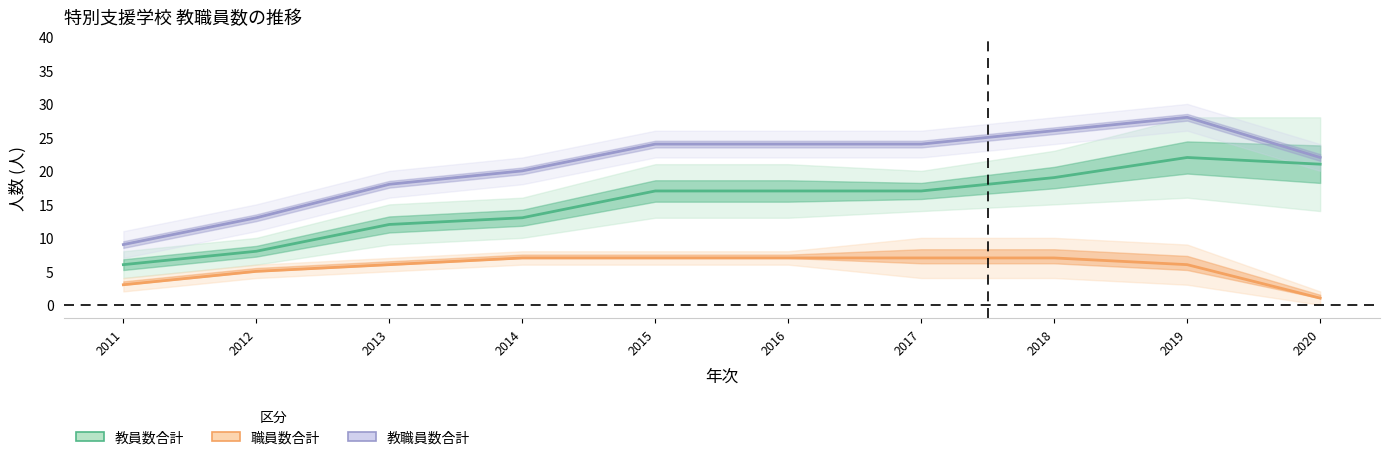

What is the difference between the second highest and minimum values in the 教職員数合計 series?

17